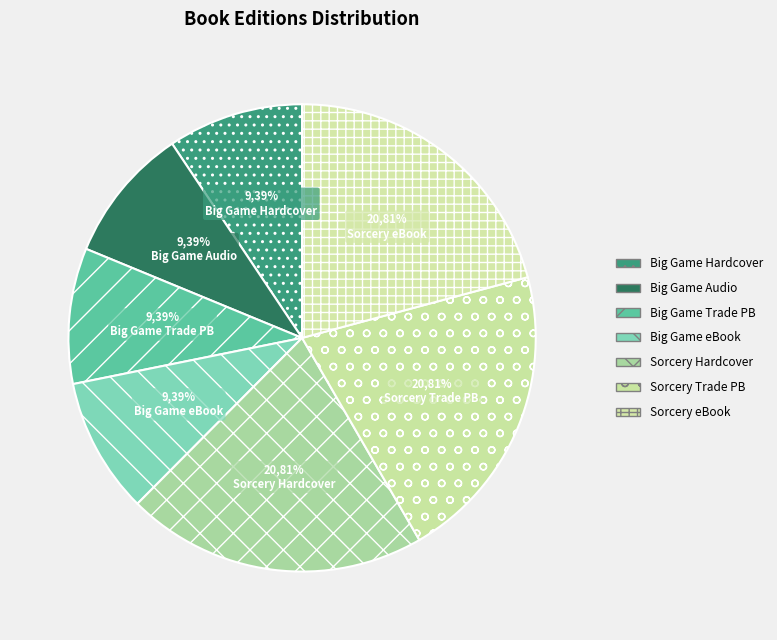

How many slices are in this pie chart?

7